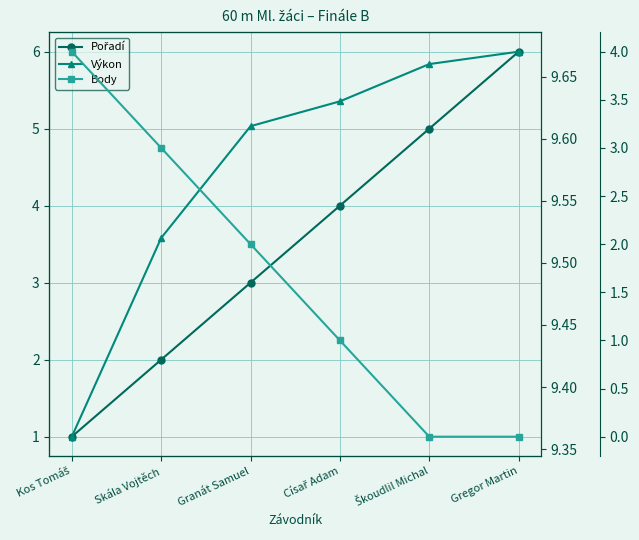

How many intersections are there between Body and Pořadí?

1